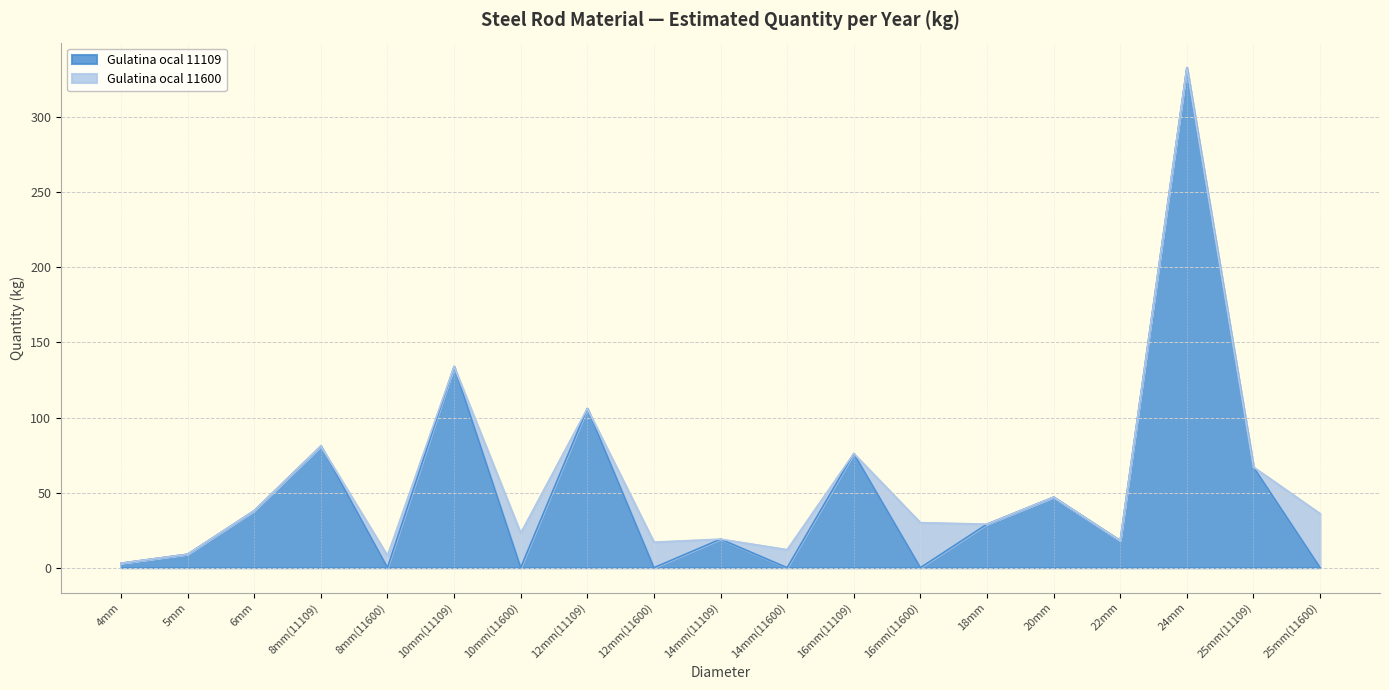

At which label is the value closest to 166?

10mm(11109)